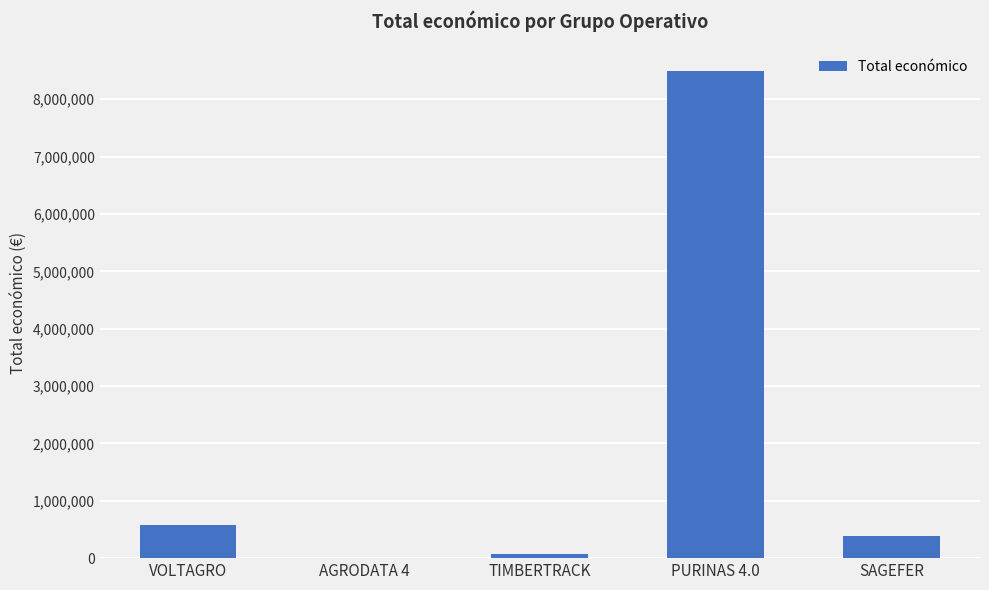

At which label is the value closest to 4243999?

VOLTAGRO